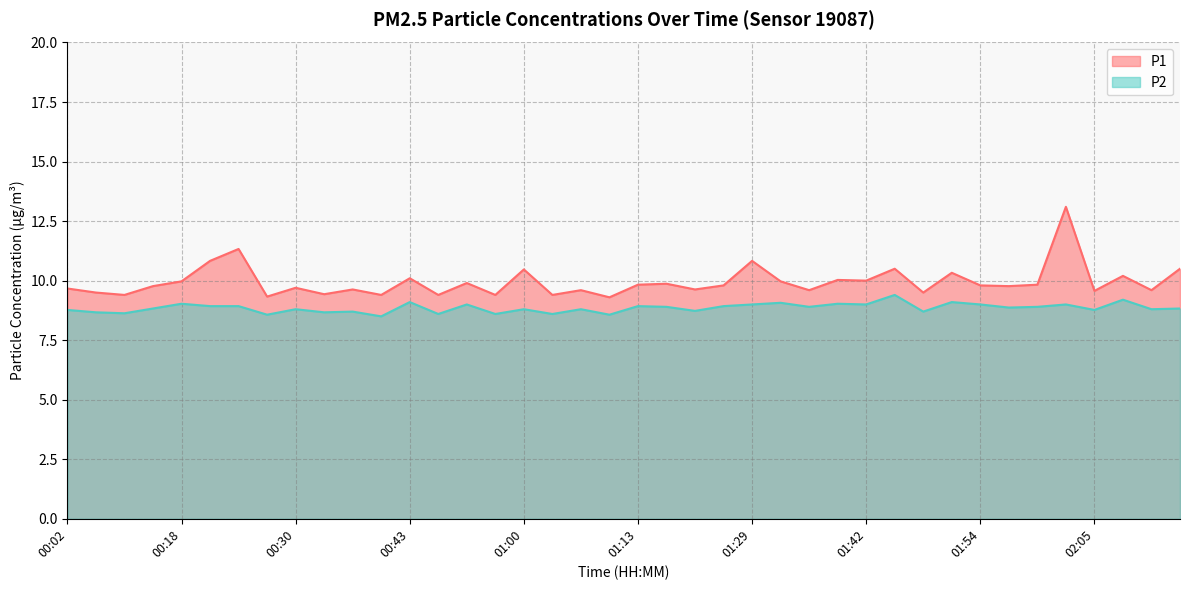

Is the value of P2 at 01:50 greater than the value of P1 at 00:30?

No